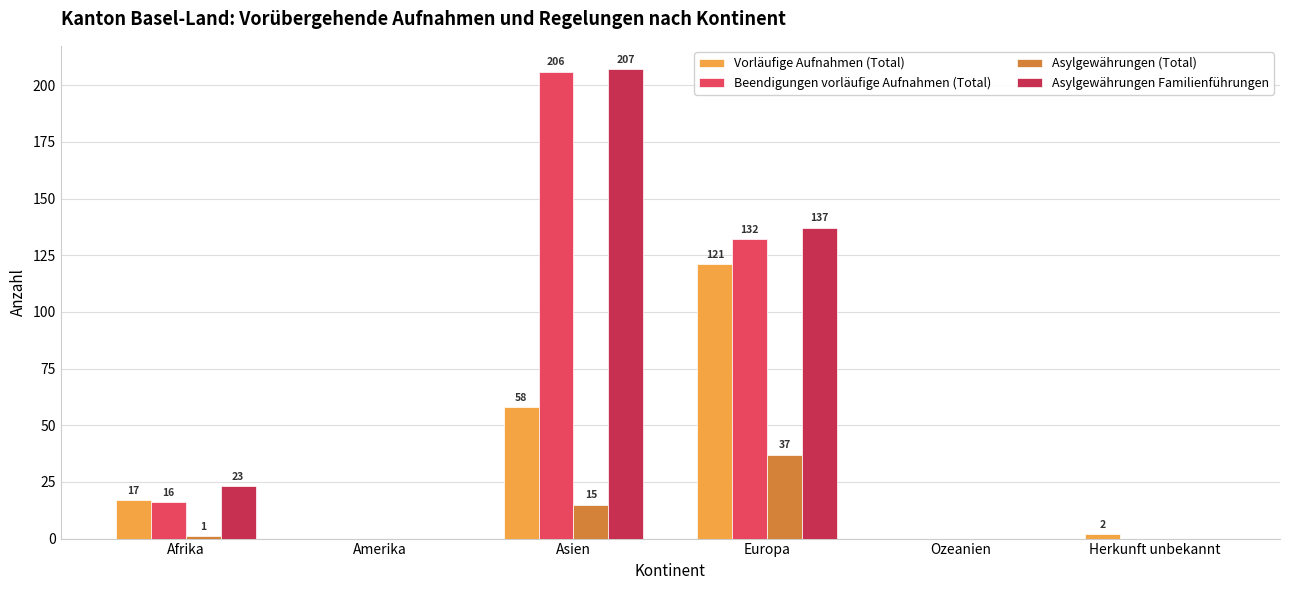

Is it true that Beendigungen vorläufige Aufnahmen (Total) equals 0 at Ozeanien?

True